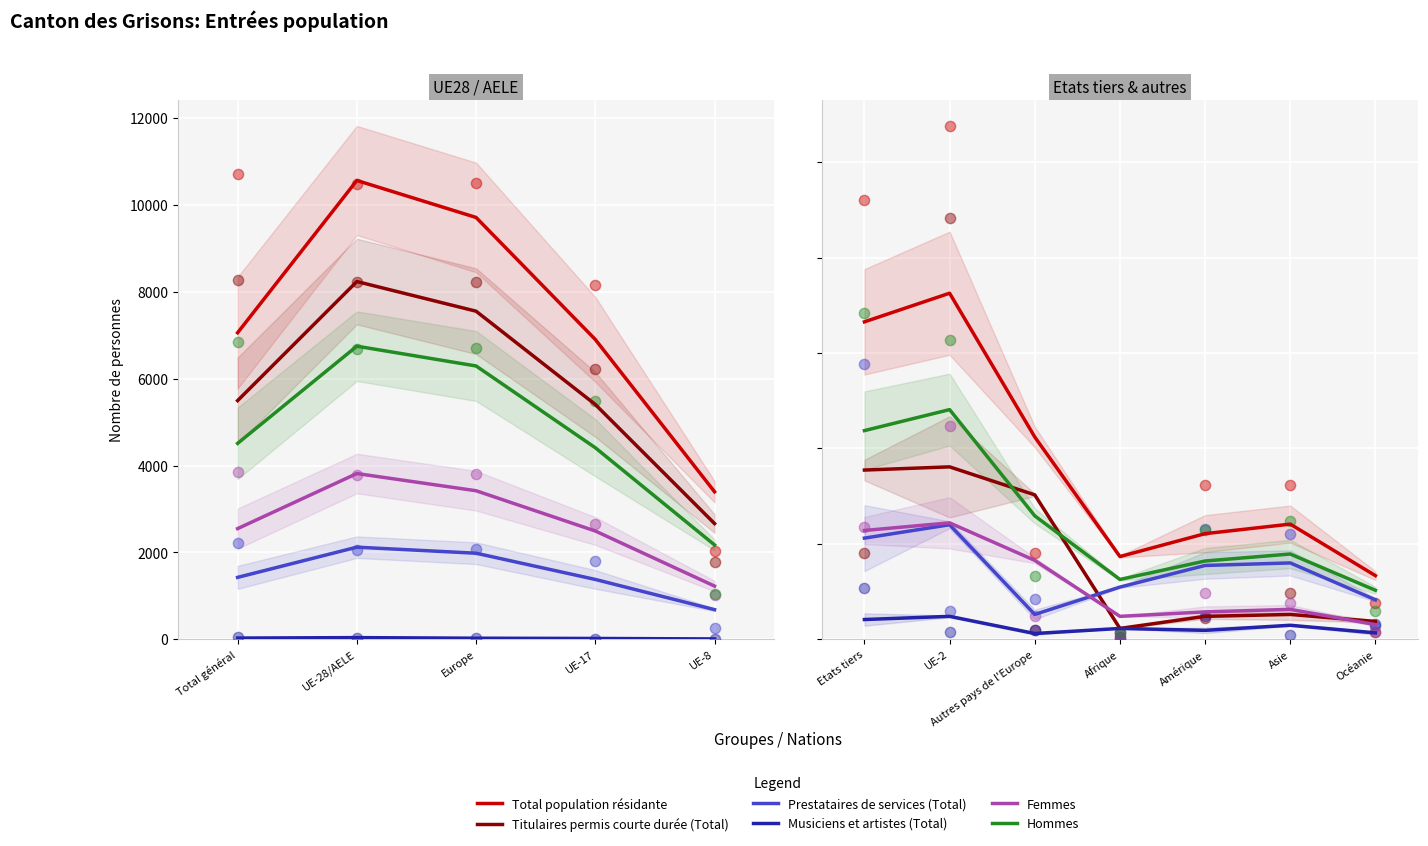

Is the value of Prestataires de services (Total) at Amérique greater than the value of Femmes at Autres pays de l'Europe?

No